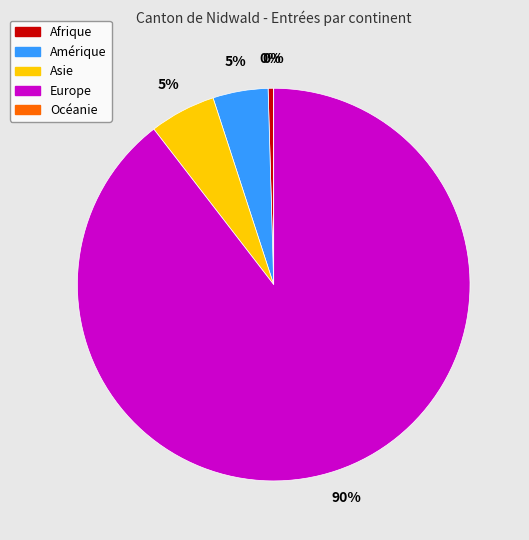

Is it true that Europe is 90% of the pie?

True